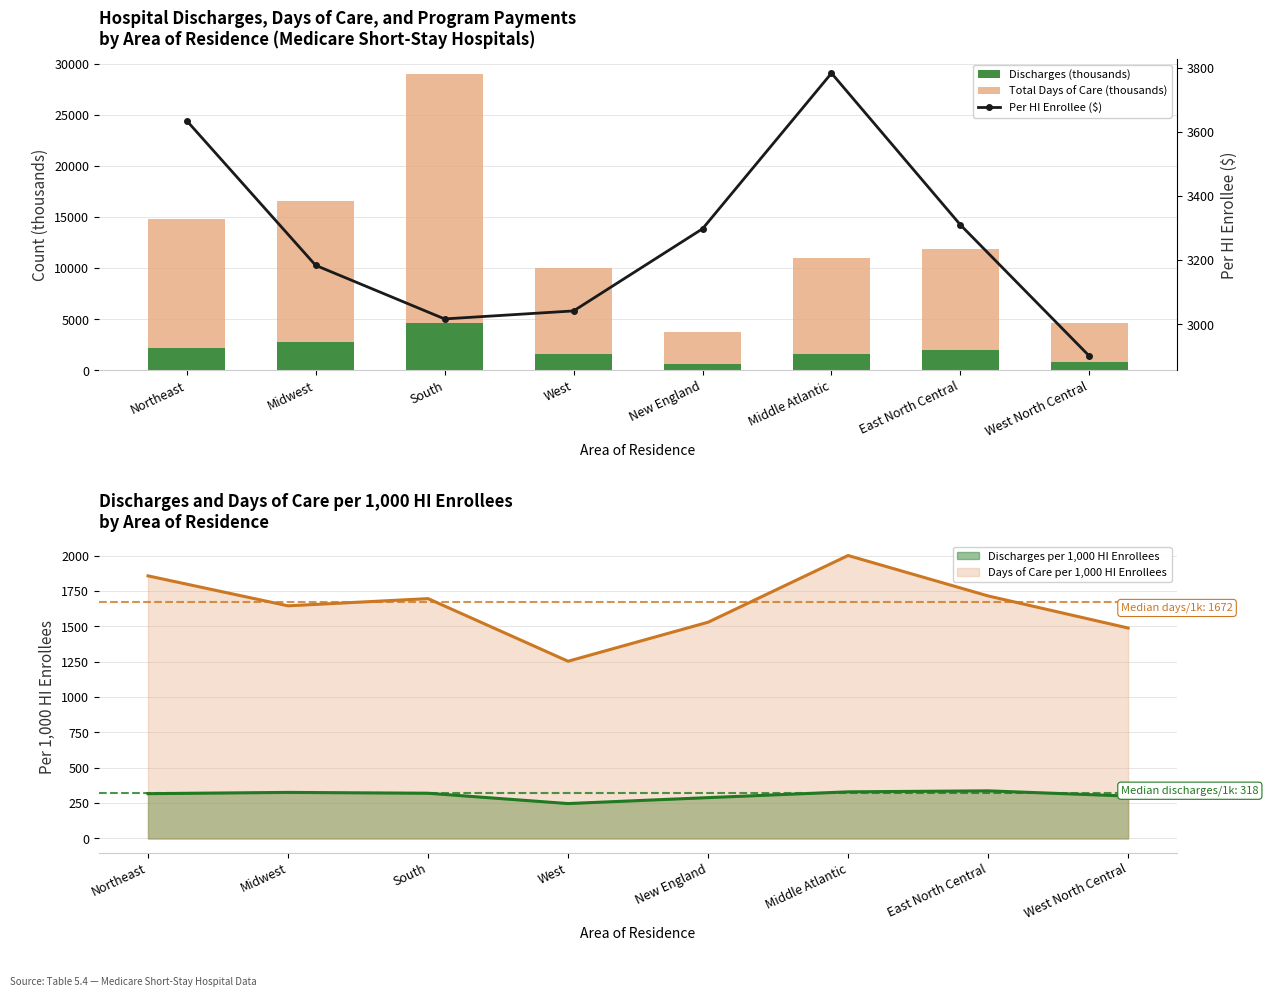

At how many categories does at least one series exceed 8593?

5